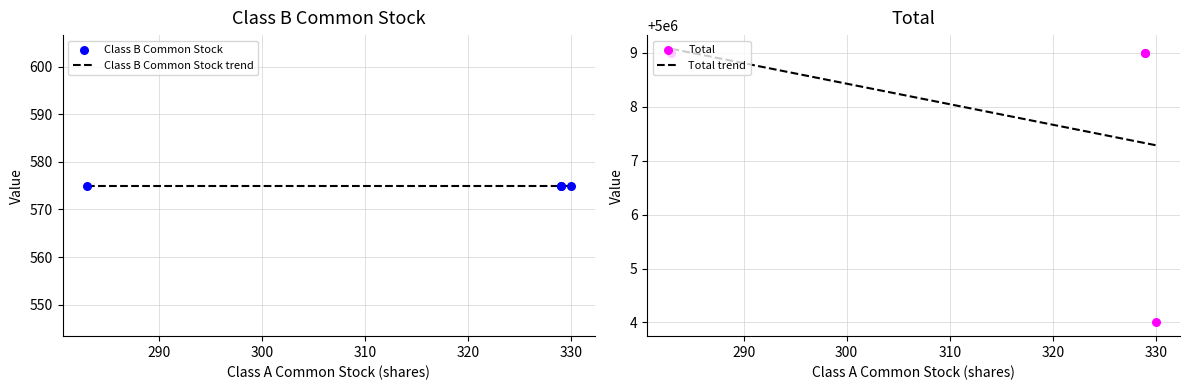

Is the value of Total at 330 greater than the value of Class B Common Stock at 329?

Yes